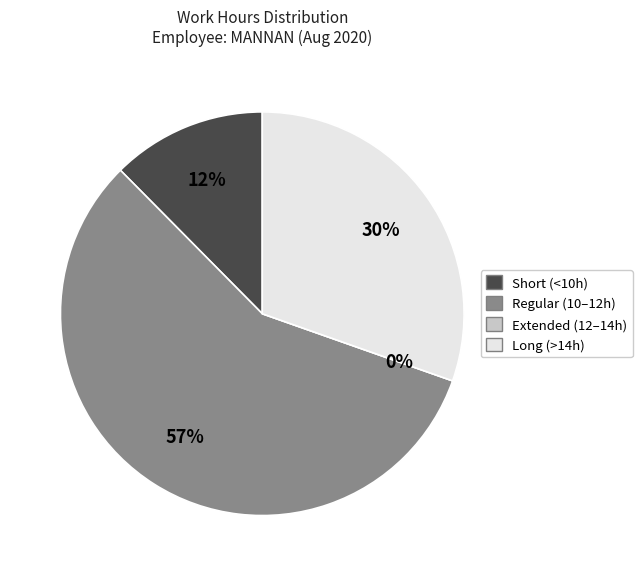

Is it true that Day 5 is 1% of the pie?

False